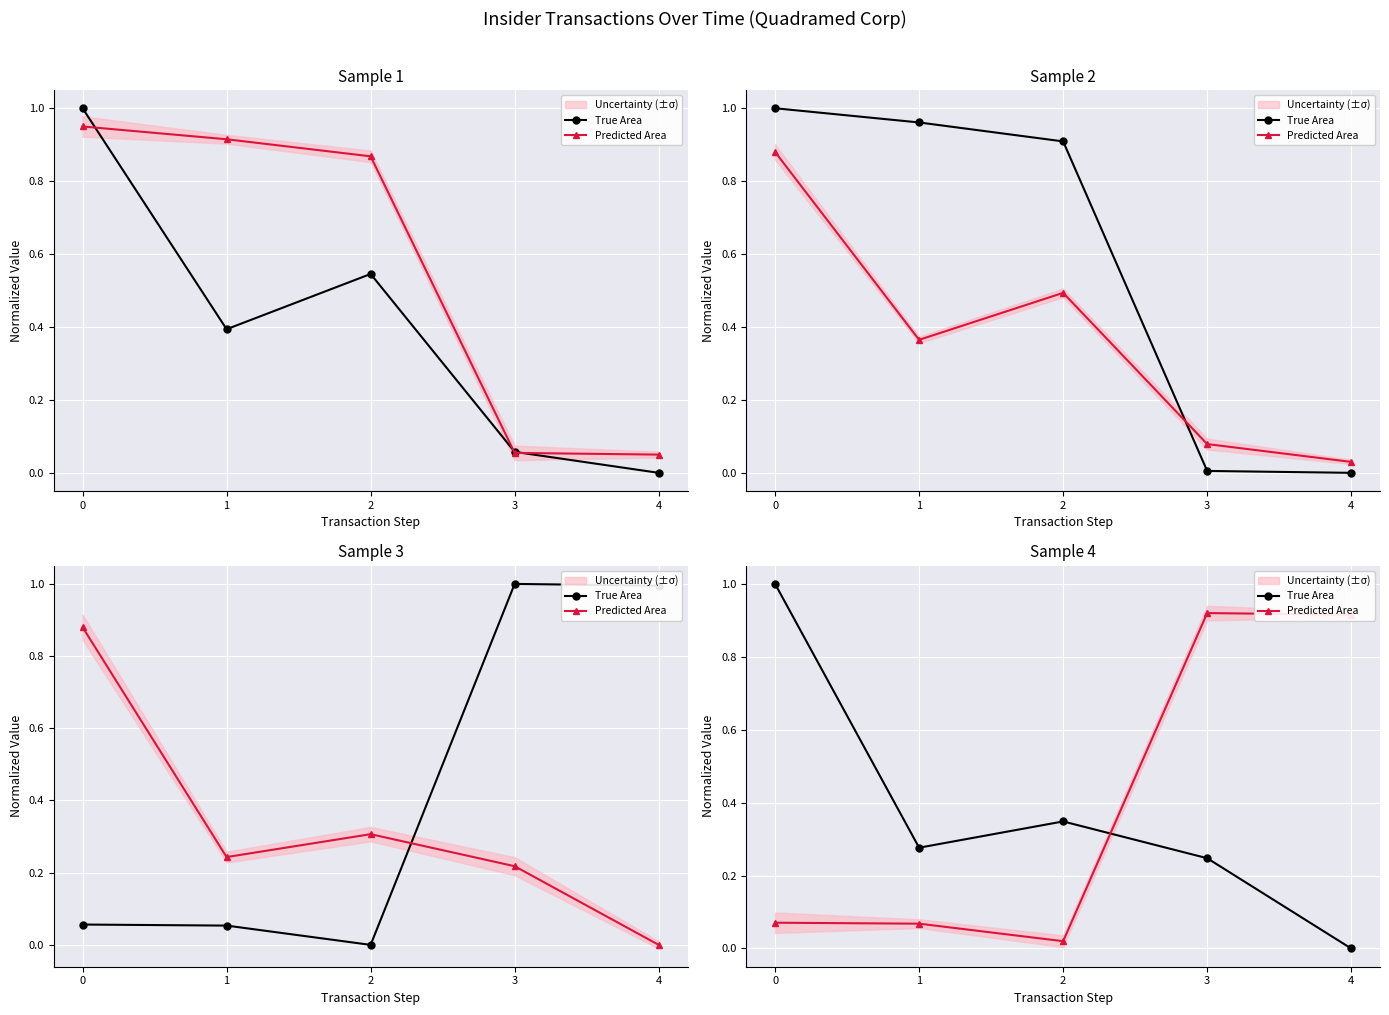

What is the sum of the True Area values at 4 and 2?

0.3